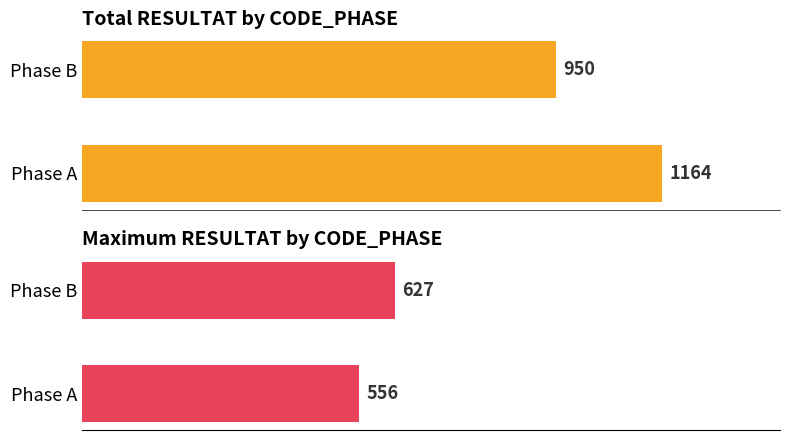

What is the sum of all Total RESULTAT values?

2114